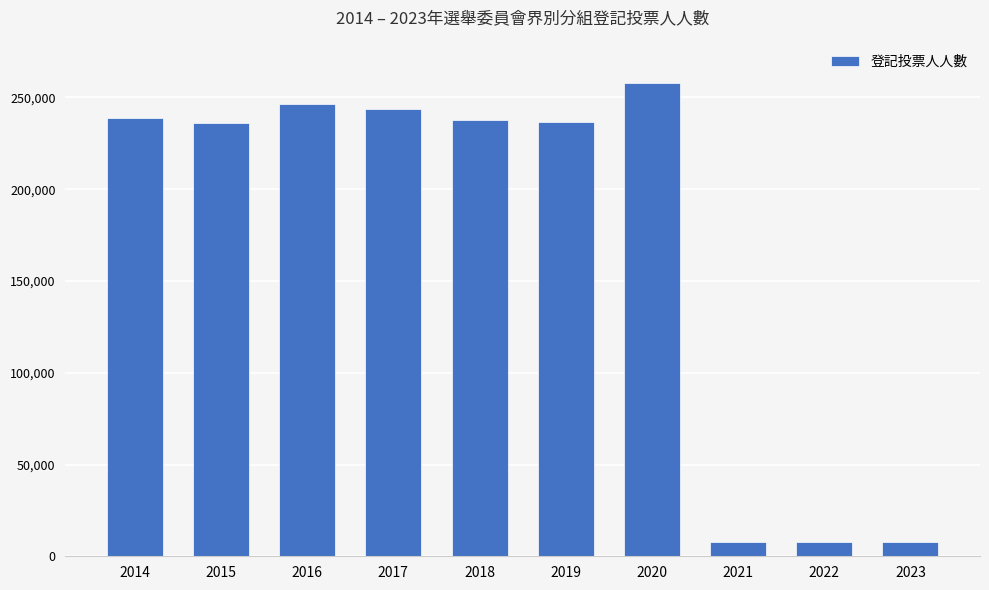

Where does the data first go above 237749?

2014